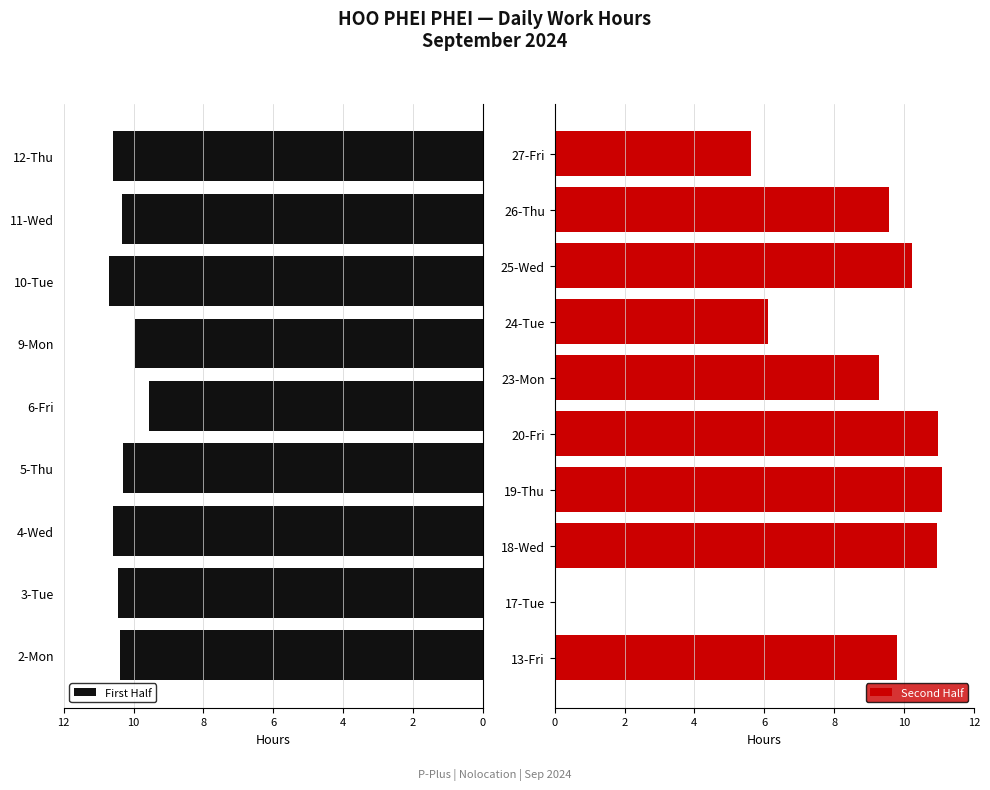

Does the chart contain stacked bars?

No